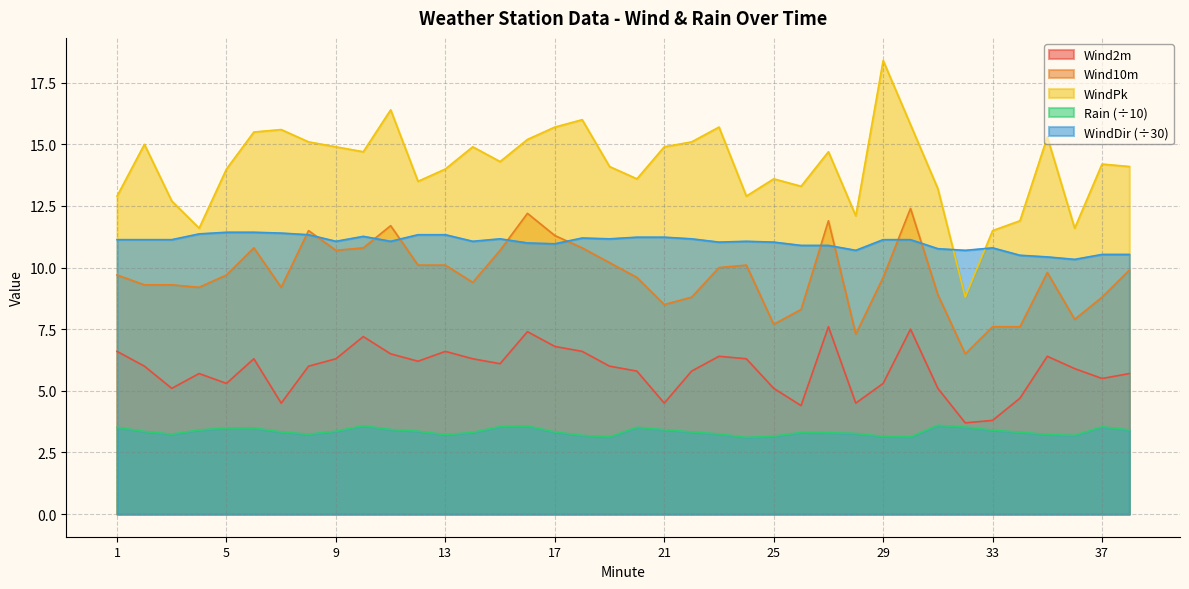

In Rain, how many points are higher than both neighbors (excluding endpoints)?

6